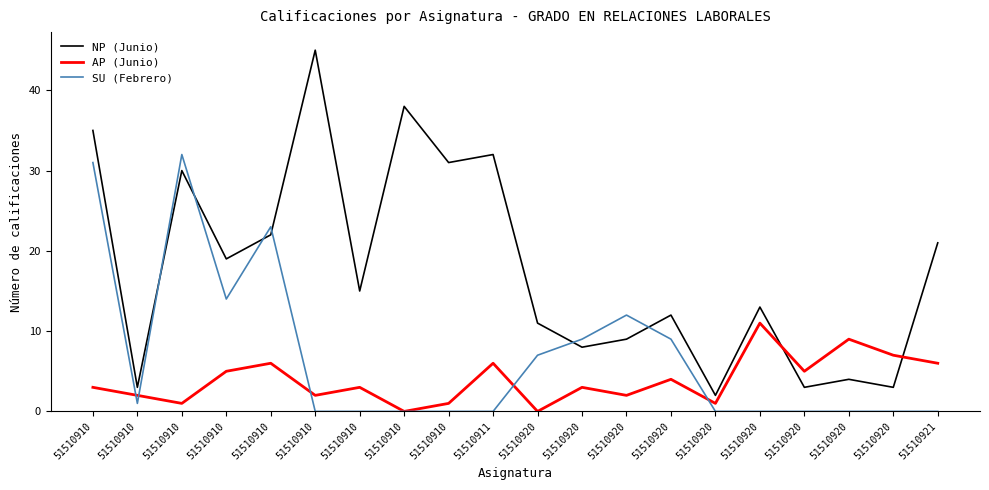

What are all the series names shown in the legend?

NP (Junio), AP (Junio), SU (Febrero)